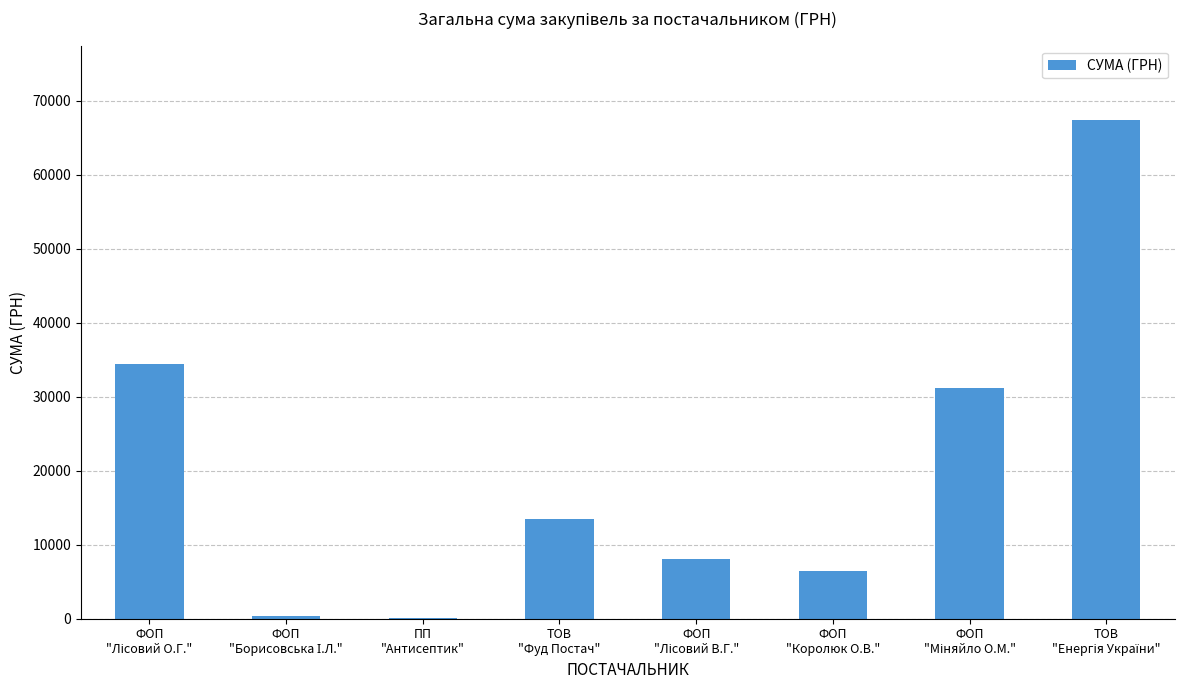

How many data points are above 13500?

4